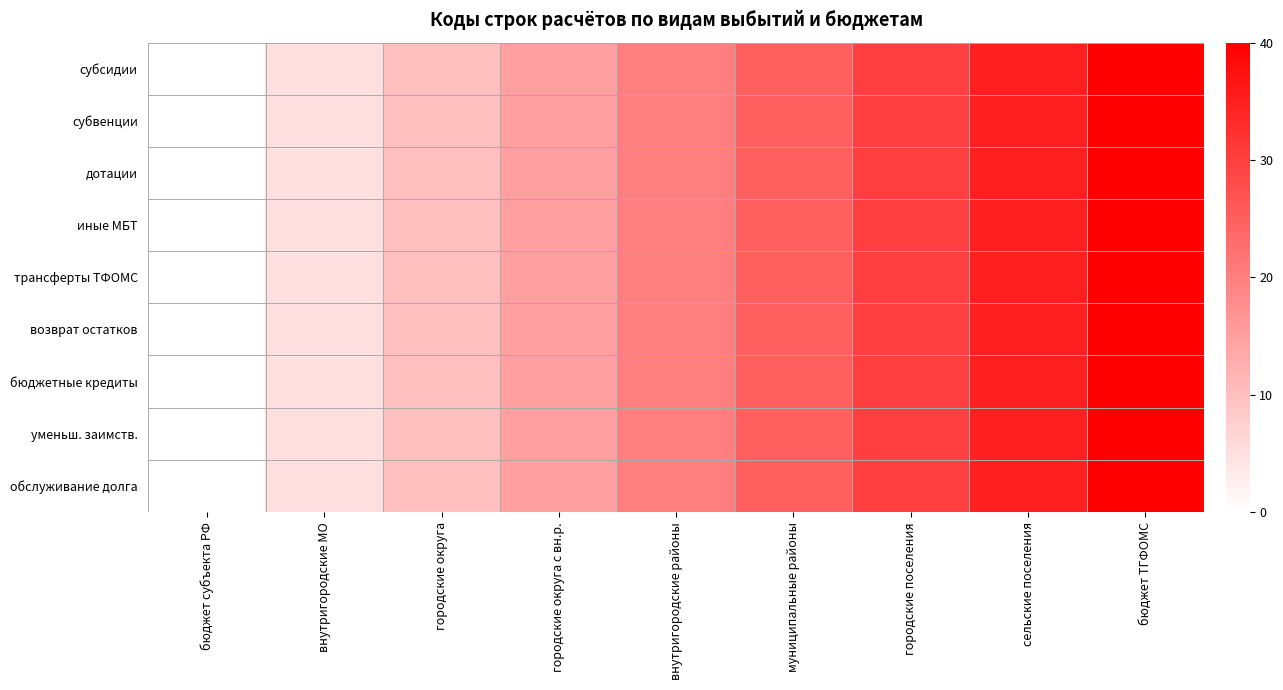

At which category is the sum across all series the highest?

бюджет ТГФОМС